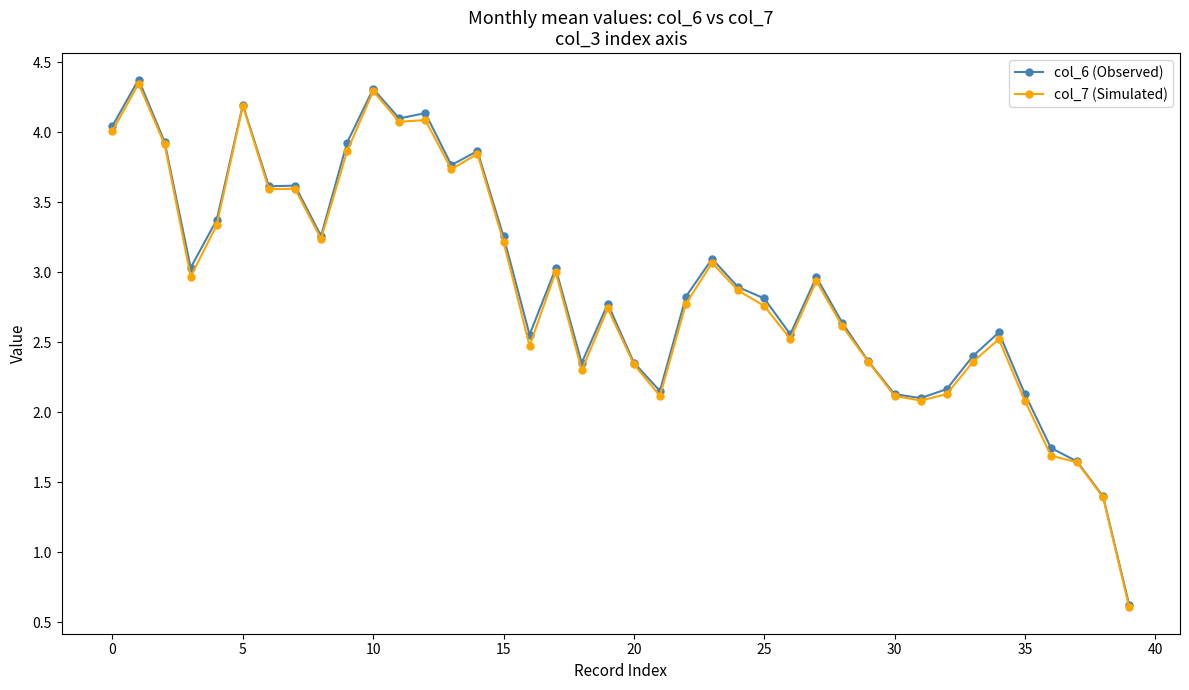

True or false: col_6 (Observed) has more than 1 interior local peaks.

True